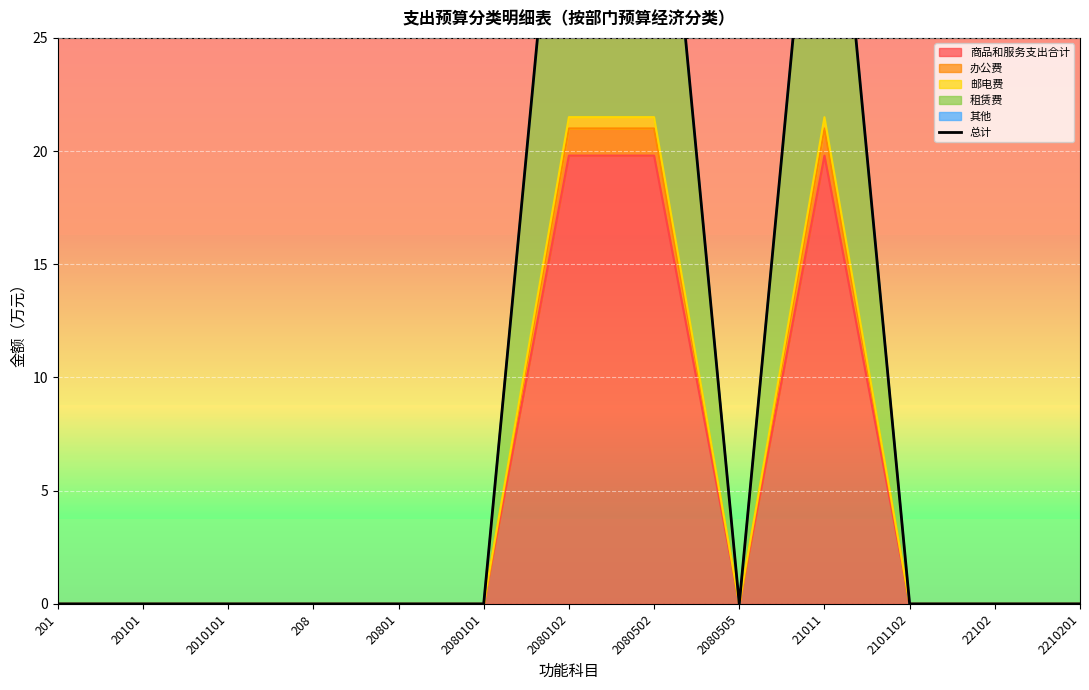

What is the change in value from 2080502 to 22102?

-39.6